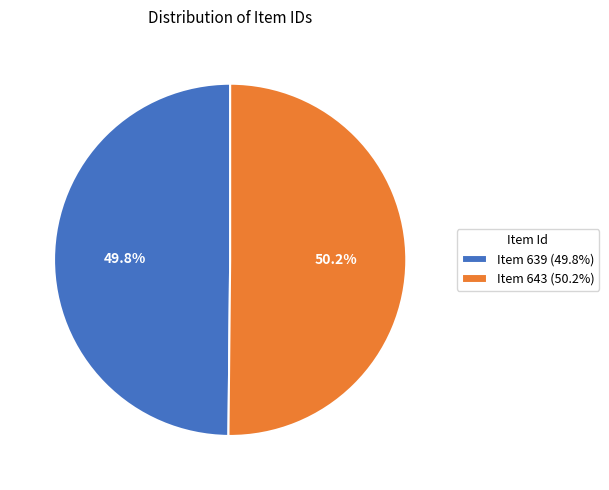

The Item 639 slice represents 50% of the pie. True or false?

True